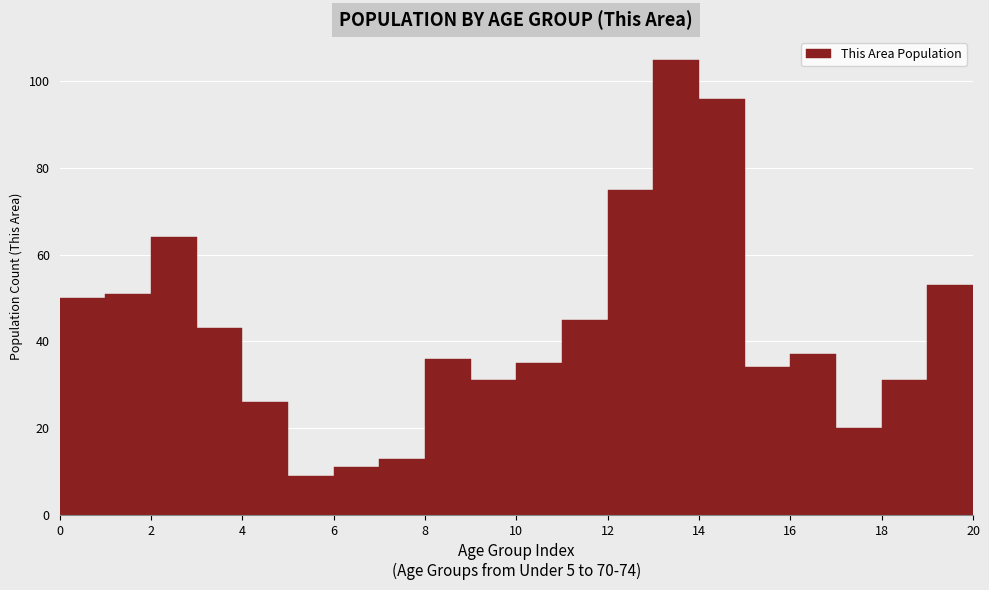

Reading left to right, list every bar in this chart as the range it spans on the x-axis followed by its height. The values are not printed on the chart, so give them approximately, as read against the axis.

0 to 1: 50
1 to 2: 52
2 to 3: 64
3 to 4: 44
4 to 5: 26
5 to 6: 10
6 to 7: 12
7 to 8: 14
8 to 9: 36
9 to 10: 32
10 to 11: 36
11 to 12: 46
12 to 13: 76
13 to 14: 106
14 to 15: 96
15 to 16: 34
16 to 17: 38
17 to 18: 20
18 to 19: 32
19 to 20: 54